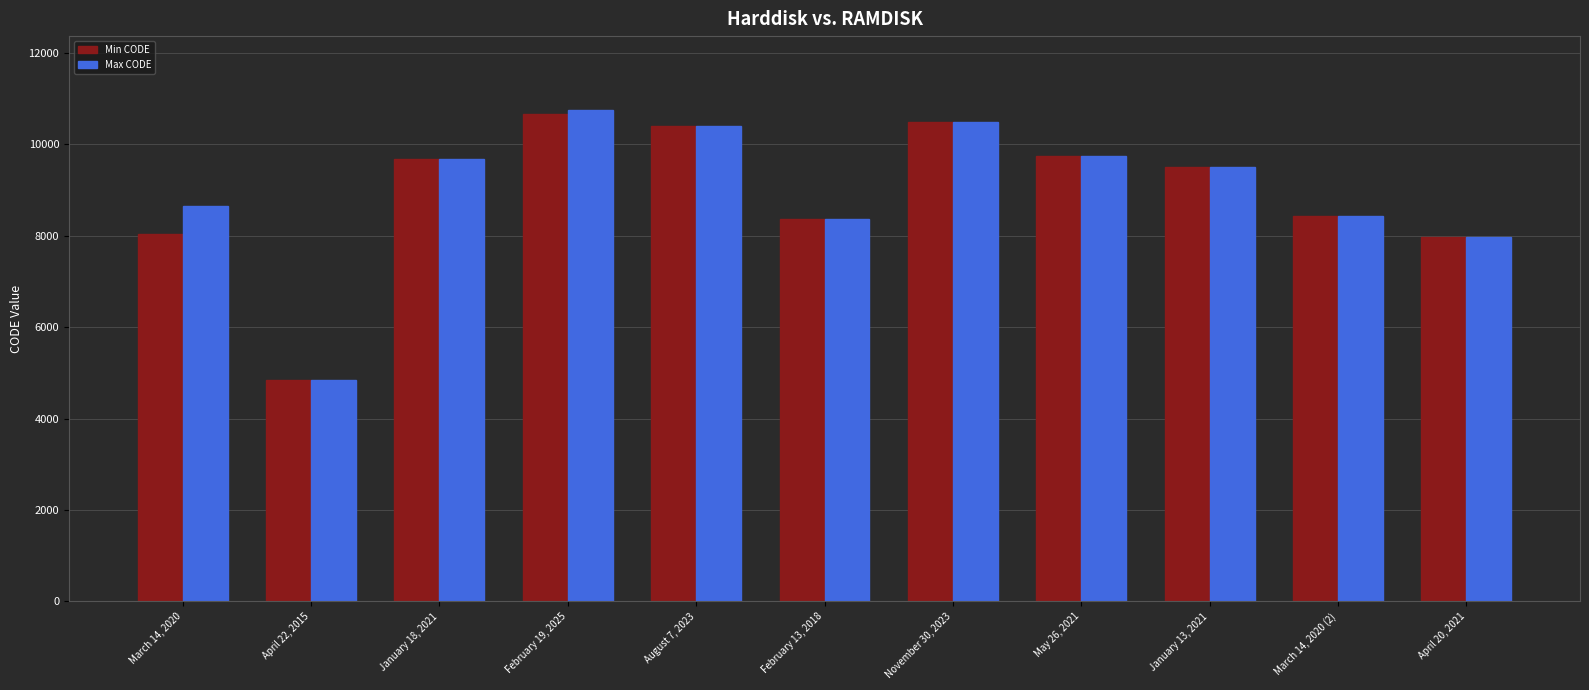

At how many categories does at least one series exceed 7534?

10